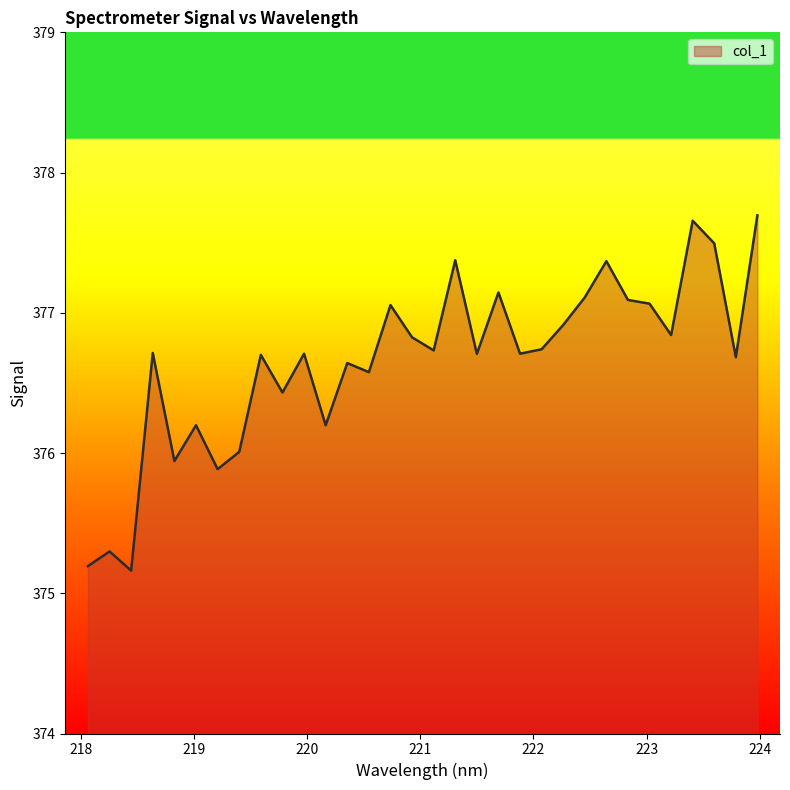

What is the smallest value displayed?

375.2